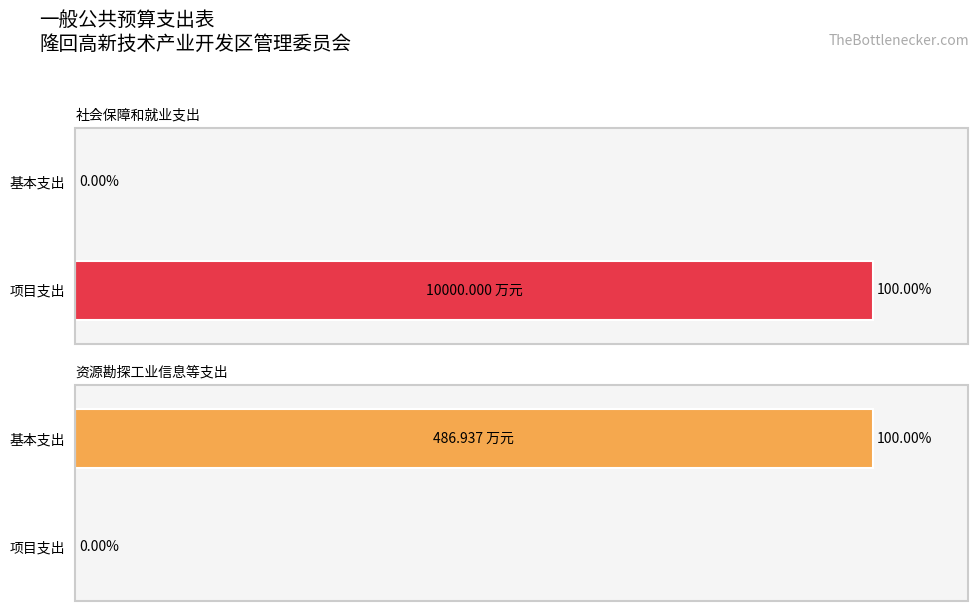

Which category has the lowest value across all series?

社会保障和就业支出